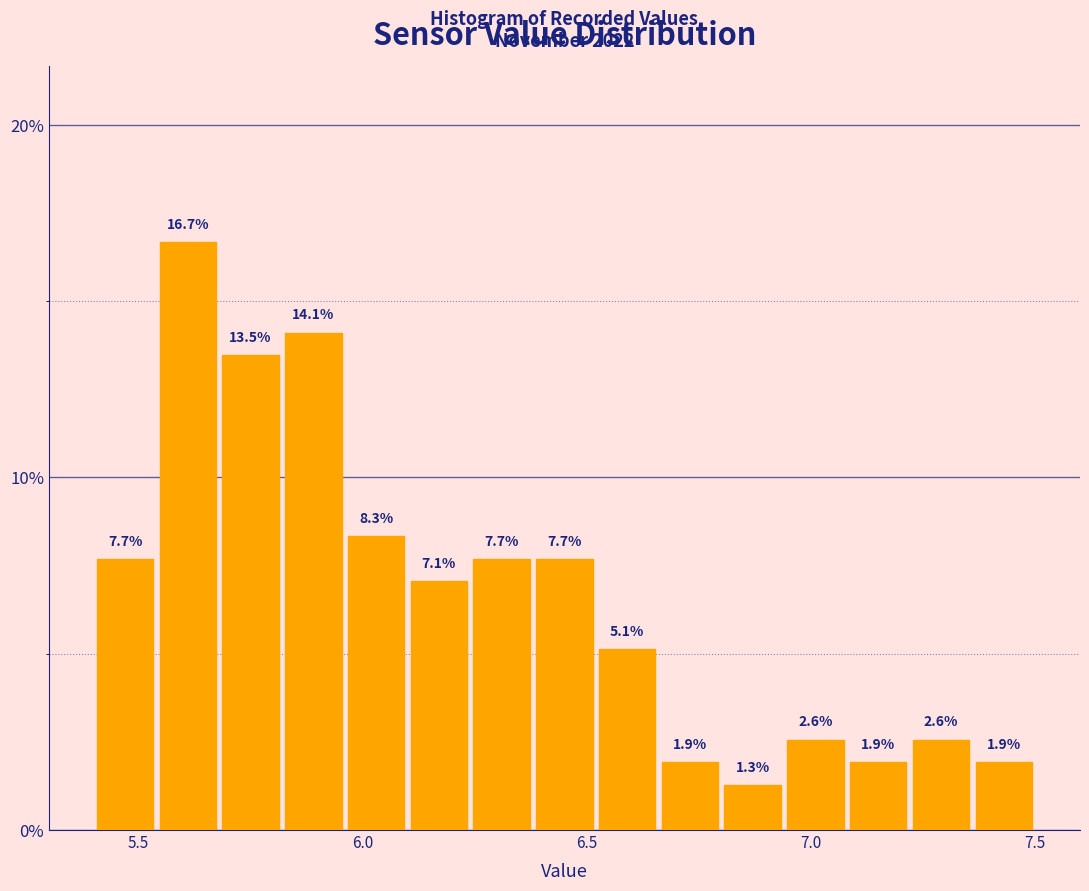

Around what value on the x-axis is the tallest bar? Give the approximate position of its centre, as read against the axis.

5.60